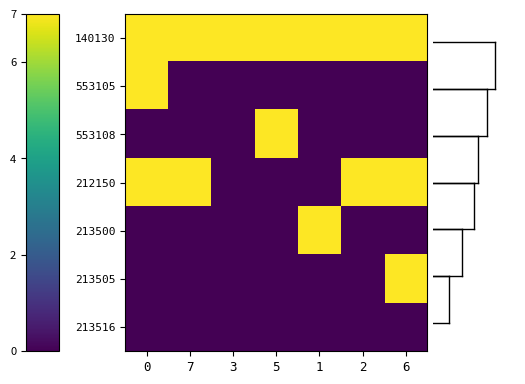

Reading right to left, transcribe all the data shown in this chart.

140130: 6=7	2=7	1=7	5=7	3=7	7=7	0=7
553105: 6=0	2=0	1=0	5=0	3=0	7=0	0=7
553108: 6=0	2=0	1=0	5=7	3=0	7=0	0=0
212150: 6=7	2=7	1=0	5=0	3=0	7=7	0=7
213500: 6=0	2=0	1=7	5=0	3=0	7=0	0=0
213505: 6=7	2=0	1=0	5=0	3=0	7=0	0=0
213516: 6=0	2=0	1=0	5=0	3=0	7=0	0=0